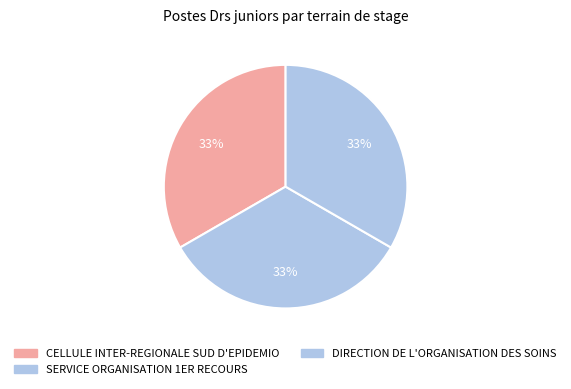

Which category has the biggest portion of the pie?

CELLULE INTER-REGIONALE SUD D'EPIDEMIO